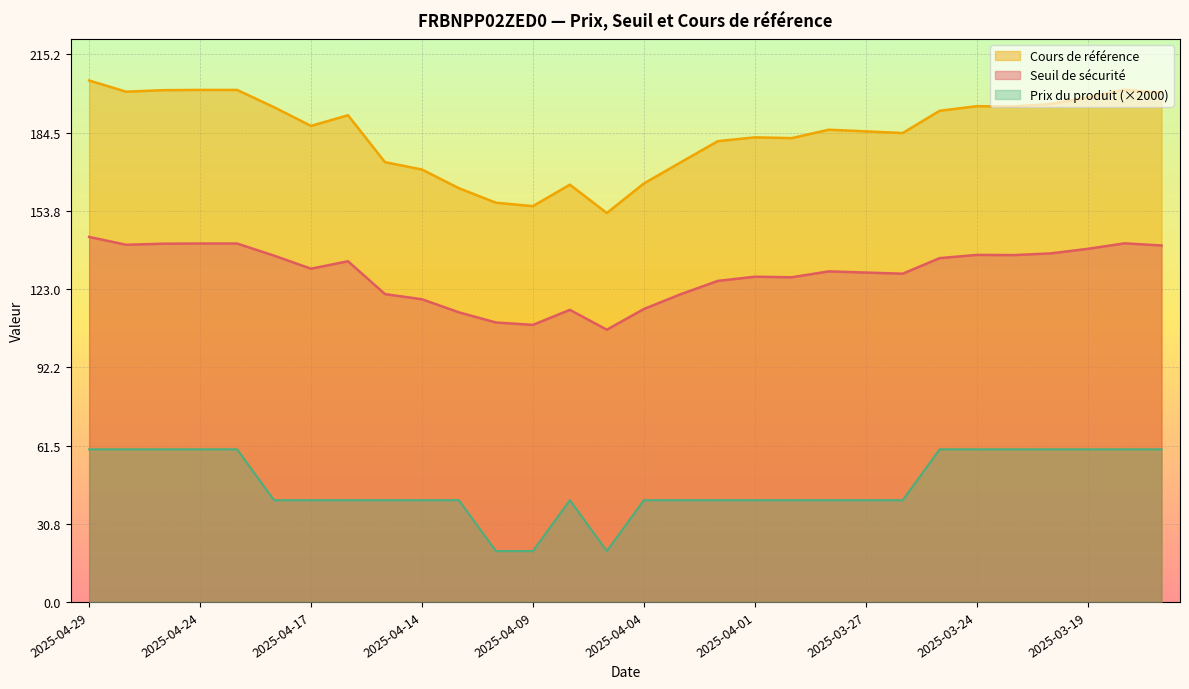

Is the value of Prix du produit at 2025-03-25 greater than the value of Seuil de sécurité at 2025-04-22?

No